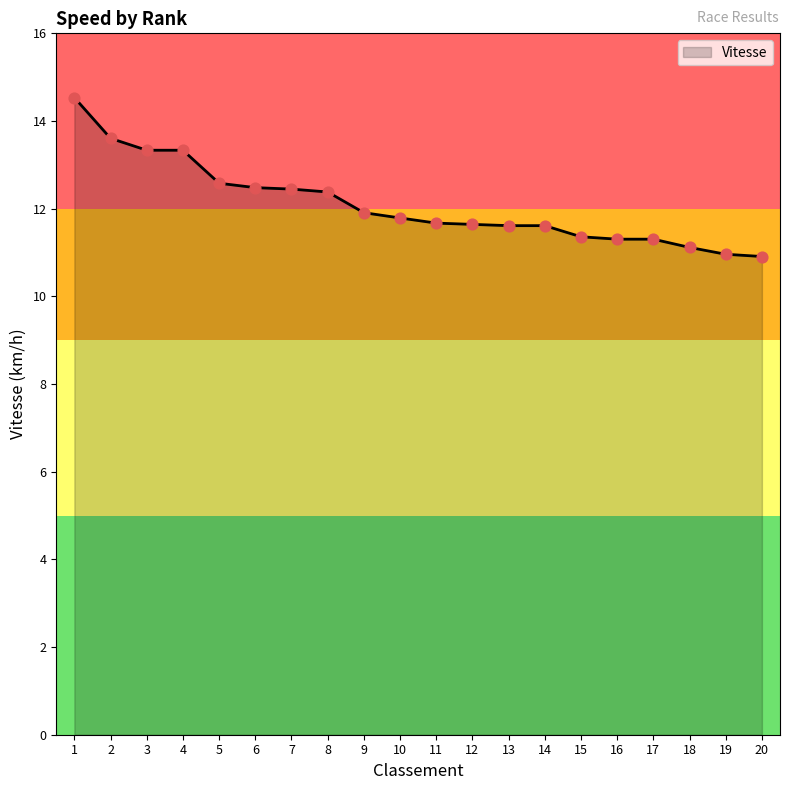

Which has a higher value, 13 or 6?

6